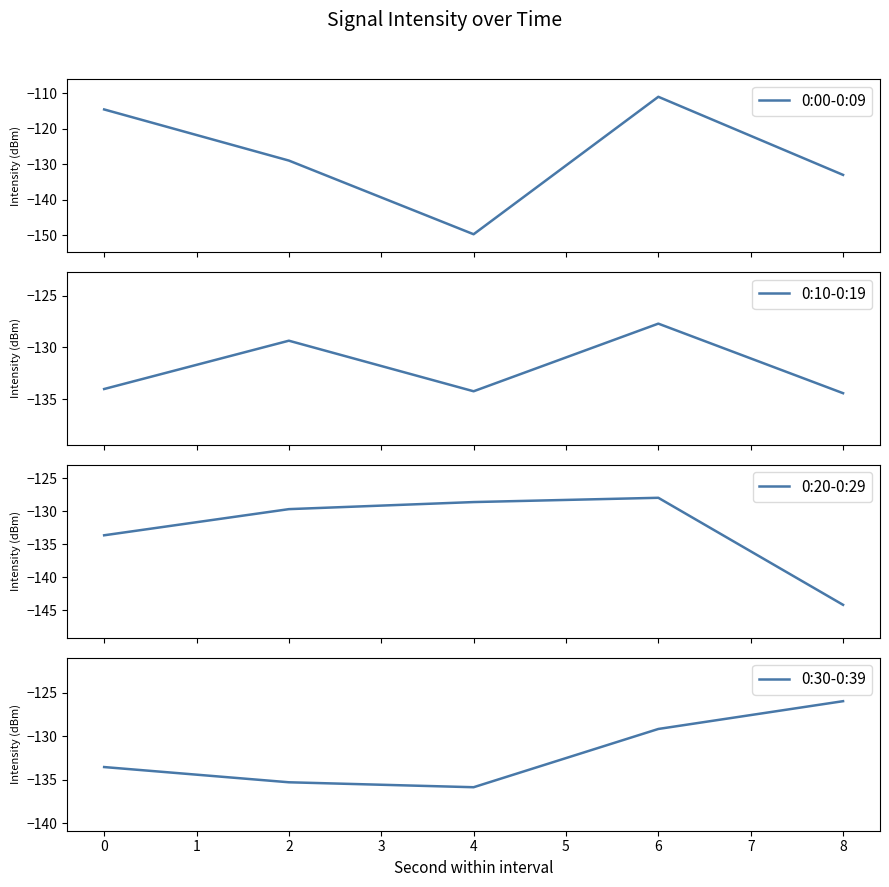

Read the 0:30-0:39 value at 2.

-135.3